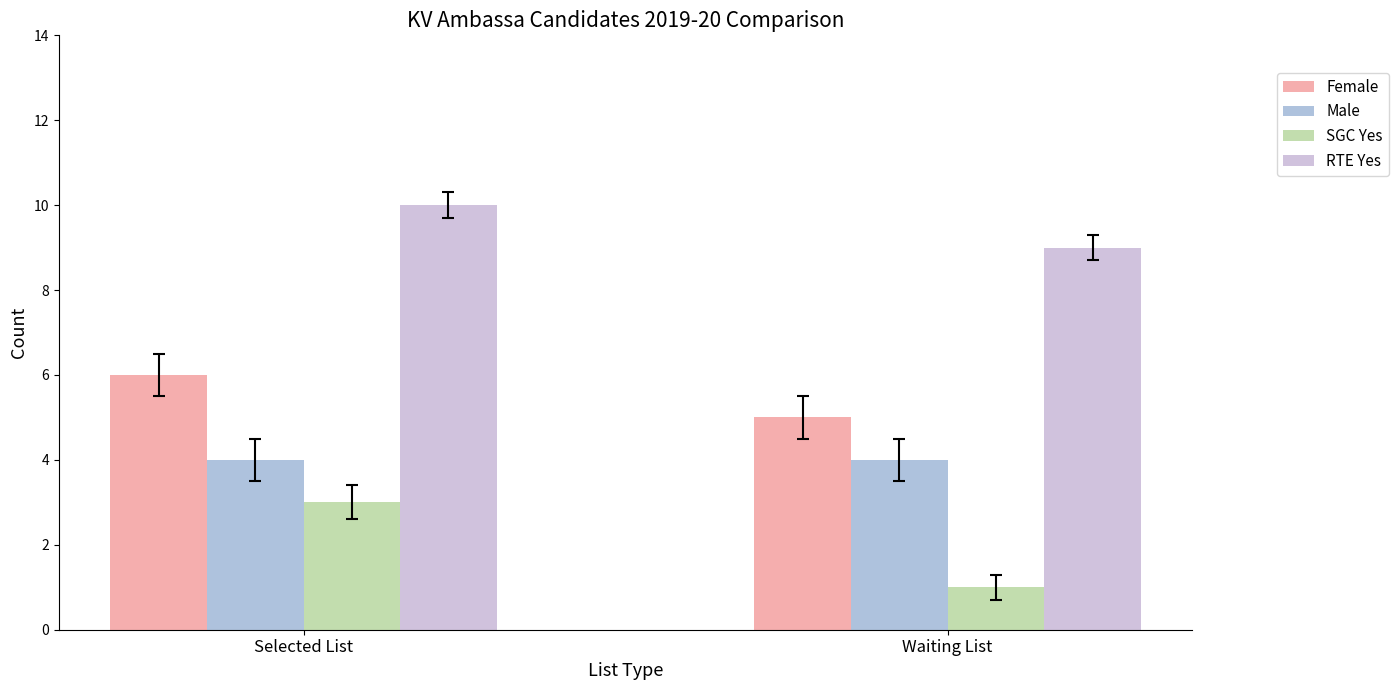

Between Selected List and Waiting List, which series saw the biggest shift?

SGC Yes